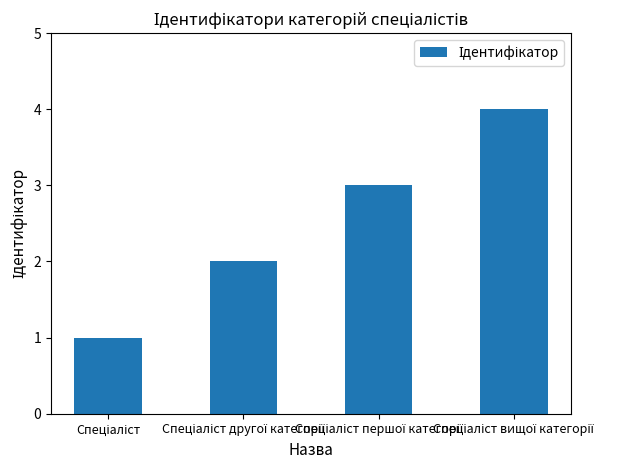

How many bars are there in total?

4